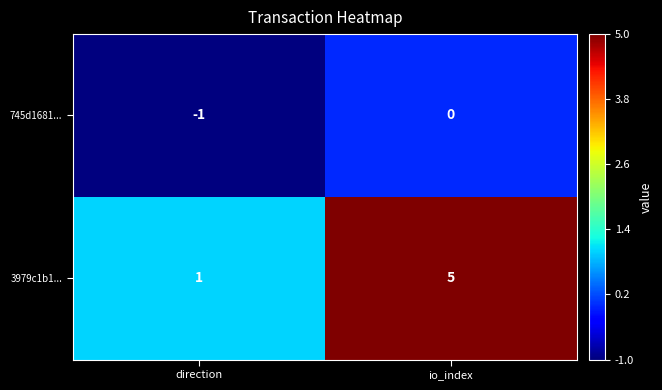

The value of 3979c1b1... at io_index is 5. True or false?

True